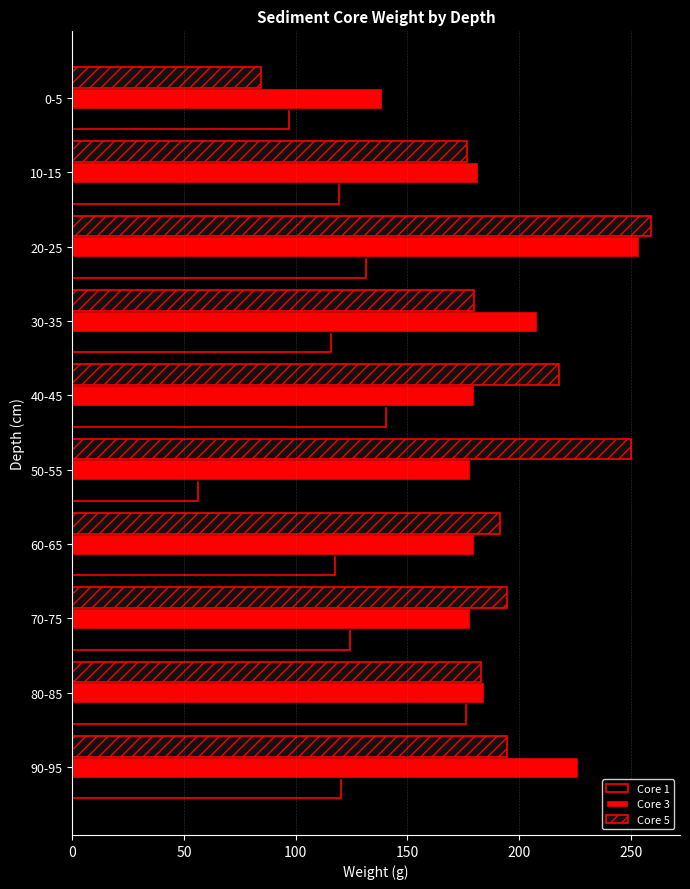

What is the smallest value displayed?

56.2